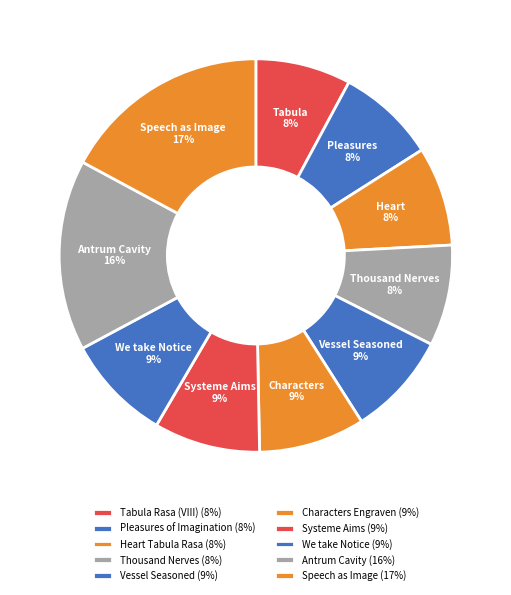

Rank the categories by value from highest to lowest.

Speech as Image, Antrum Cavity, We take Notice, Systeme Aims, Characters Engraven, Vessel Seasoned, Thousand Nerves, Heart Tabula Rasa, Pleasures of Imagination, Tabula Rasa (VIII)